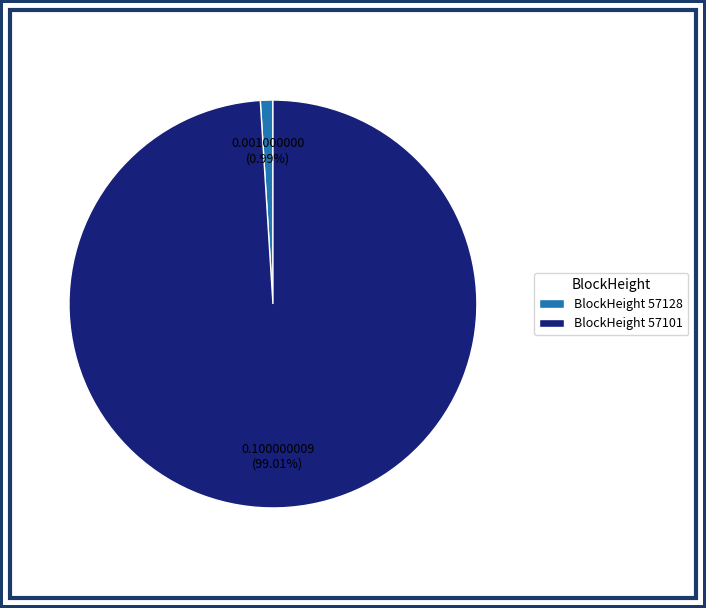

Between BlockHeight 57101 and BlockHeight 57128, which is larger?

BlockHeight 57101